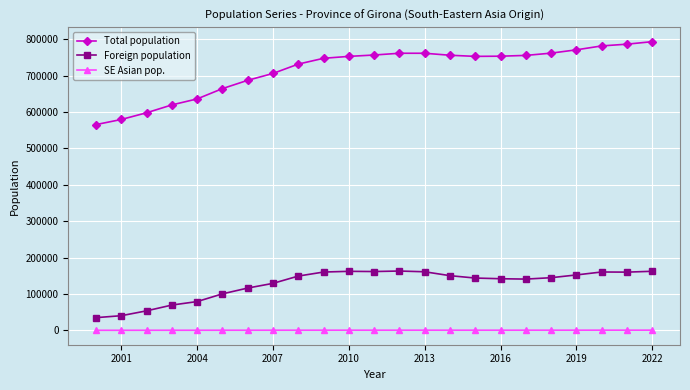

How many categories are shown in the chart?

23